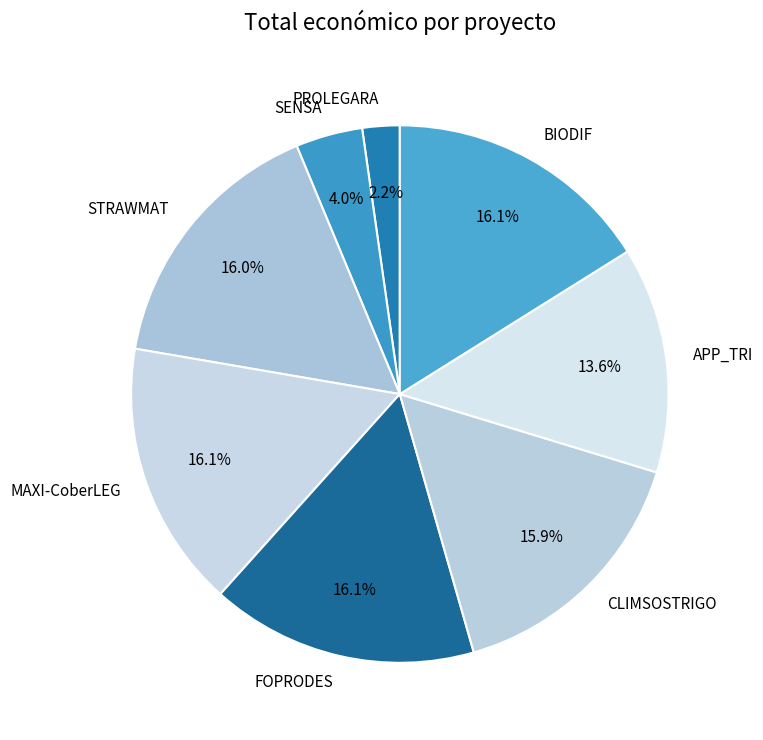

Which category has the smallest portion of the pie?

PROLEGARA